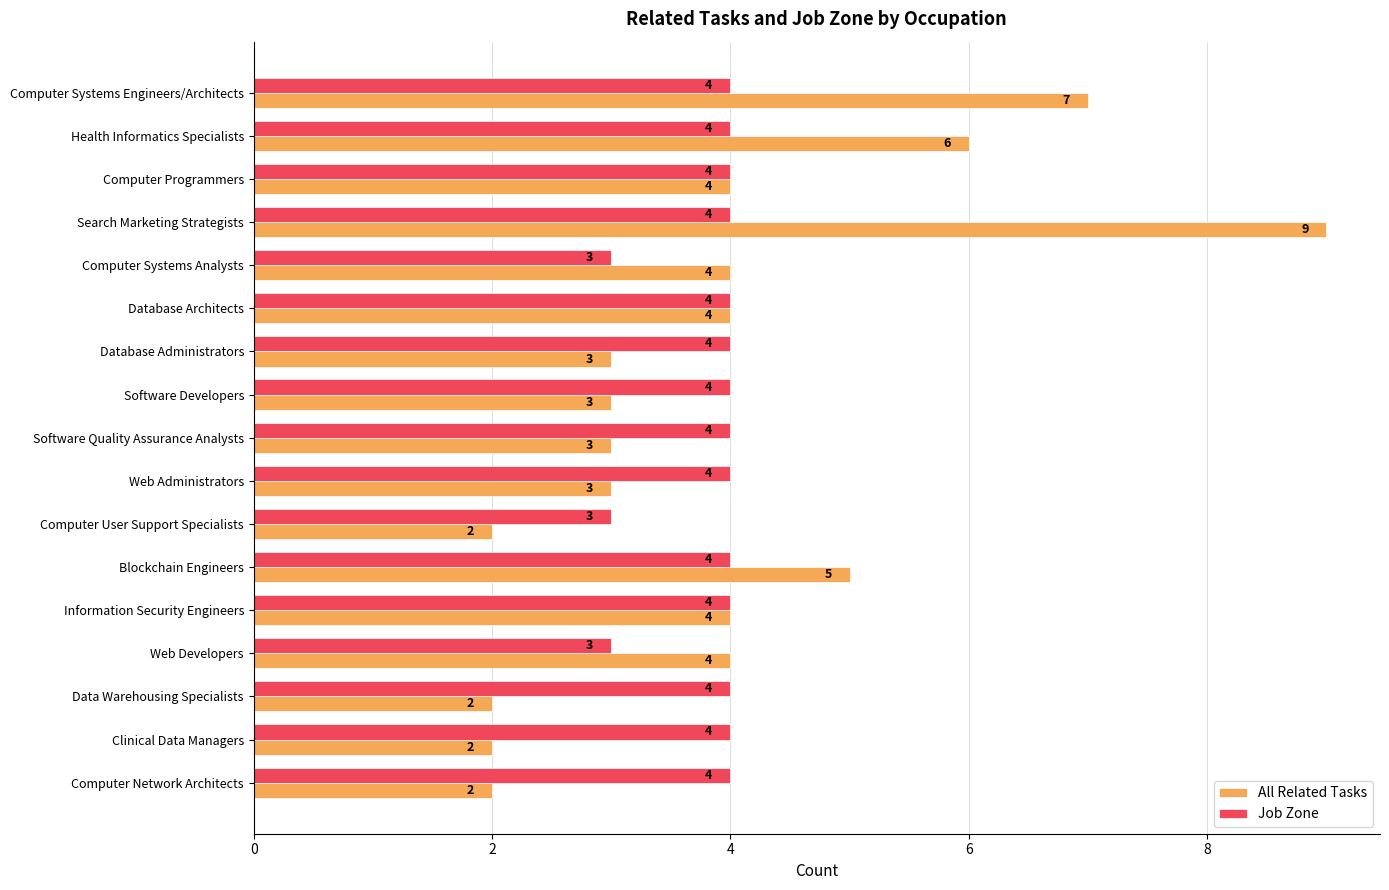

Which series has the largest total across all categories?

All Related Tasks